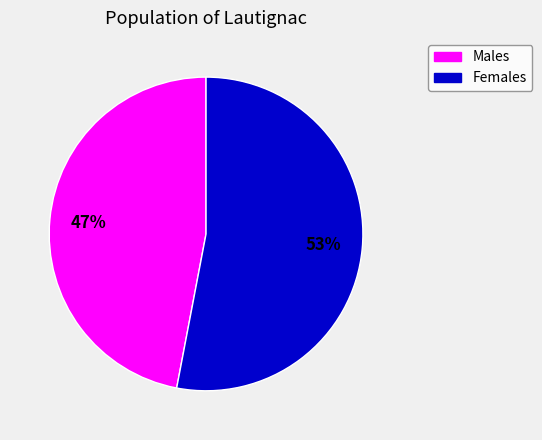

How many slices are in this pie chart?

2